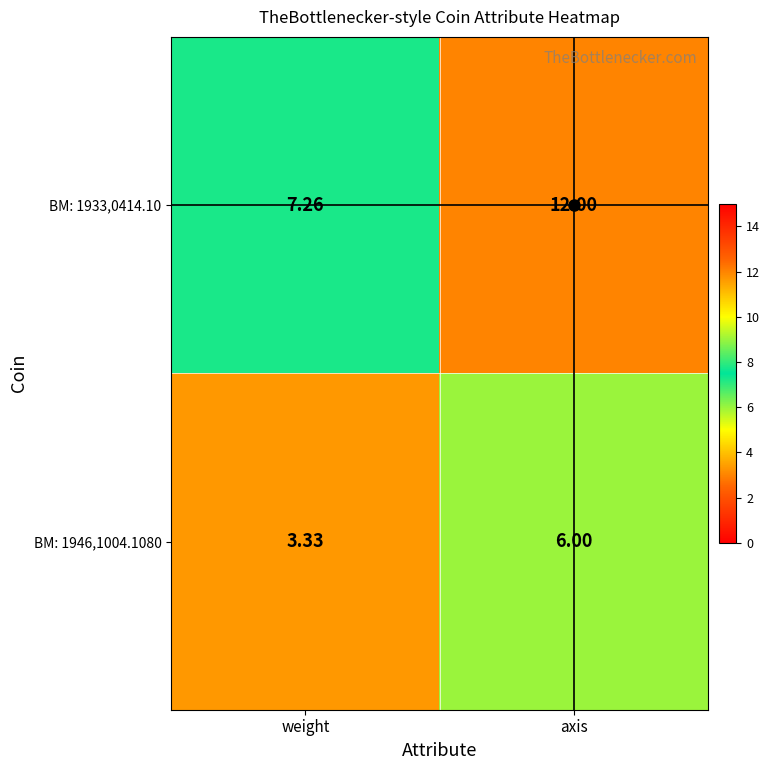

Rank the categories by BM: 1933,0414.10 value from highest to lowest.

axis, weight